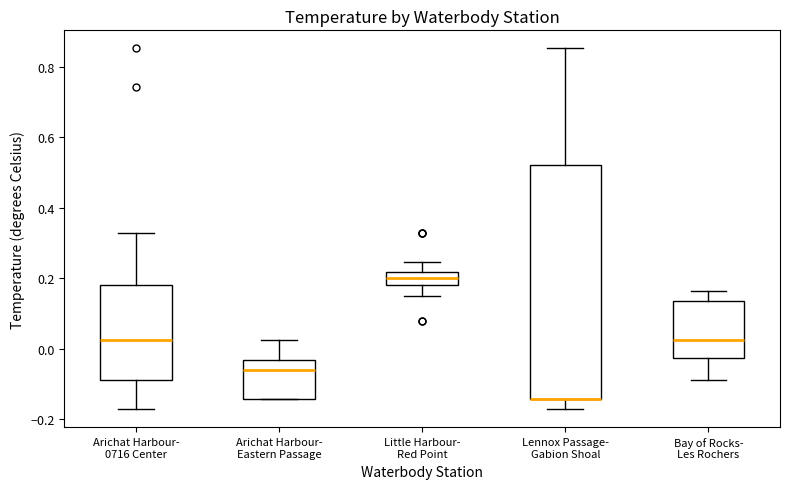

Where does the upper whisker of the box for Arichat Harbour- Eastern Passage end on the y-axis? The values are not printed on the chart, so give them approximately, as read against the axis.

0.02